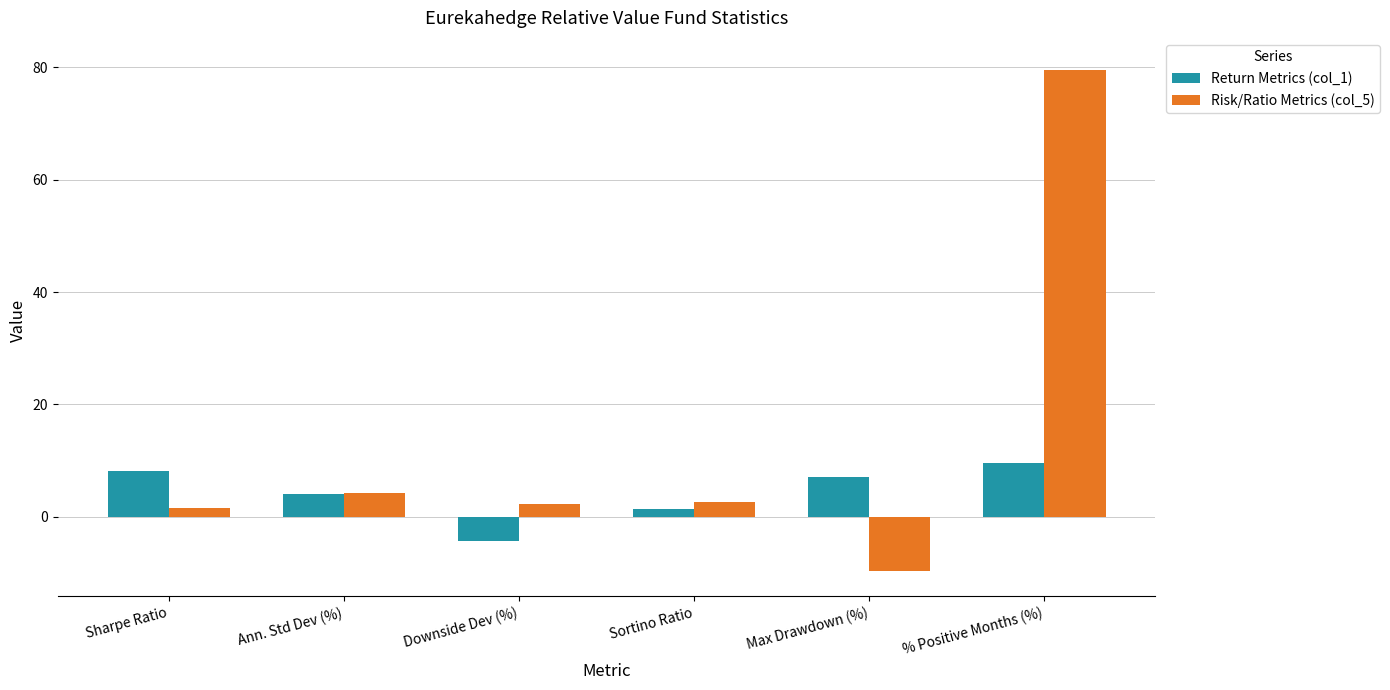

What are all the series names shown in the legend?

Return Metrics (col_1), Risk/Ratio Metrics (col_5)